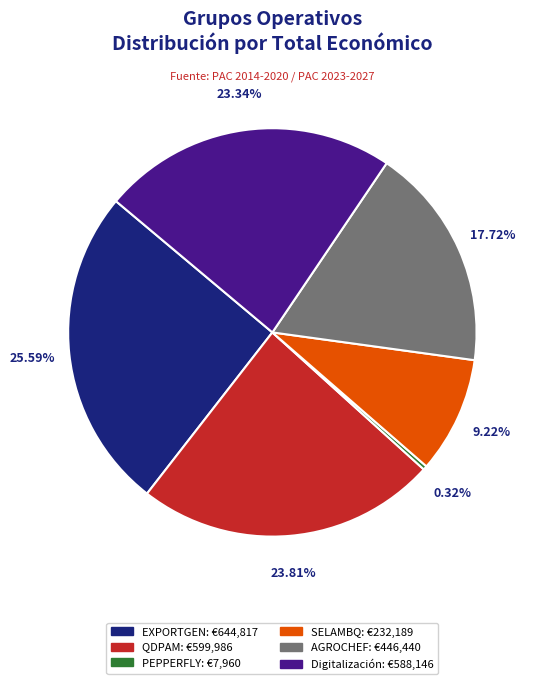

To the nearest percent, what percentage of the pie is SELAMBQ?

9%